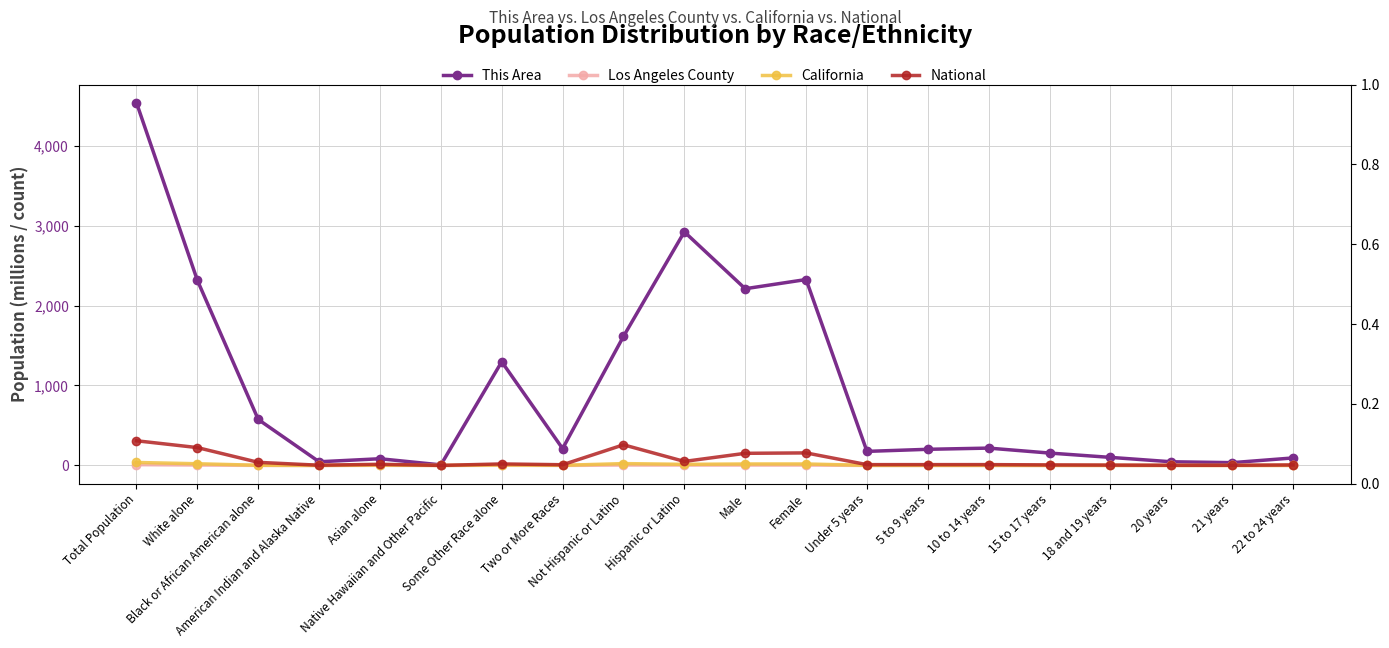

What is the label of the 10th point from the right?

Male